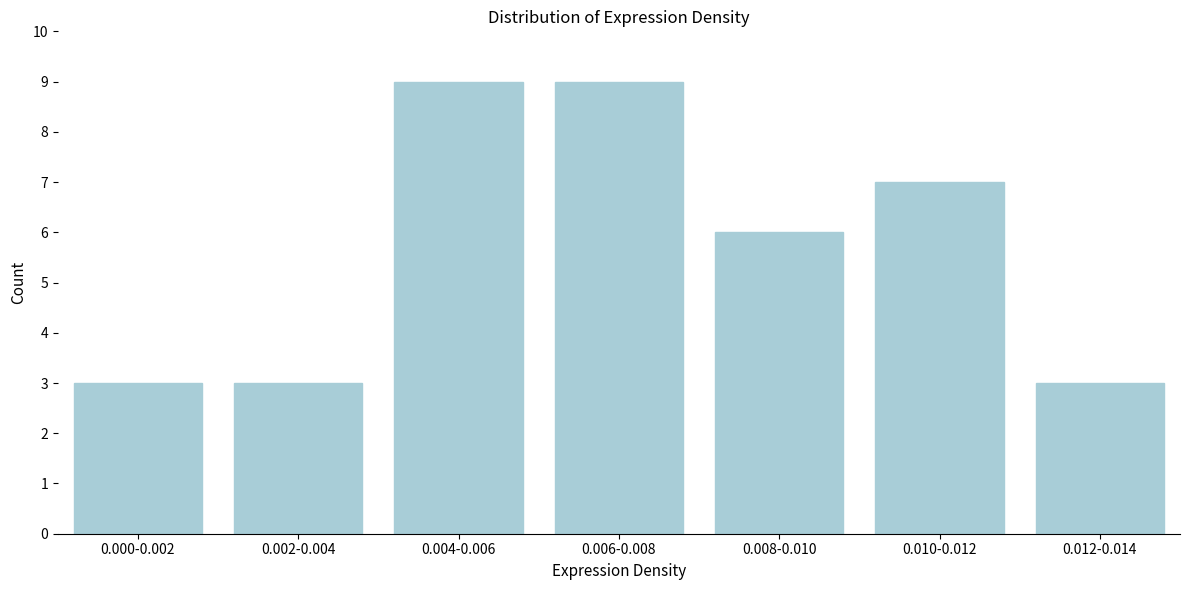

Reading left to right, list all the values displayed in this chart.

0.000-0.002=3	0.002-0.004=3	0.004-0.006=9	0.006-0.008=9	0.008-0.010=6	0.010-0.012=7	0.012-0.014=3